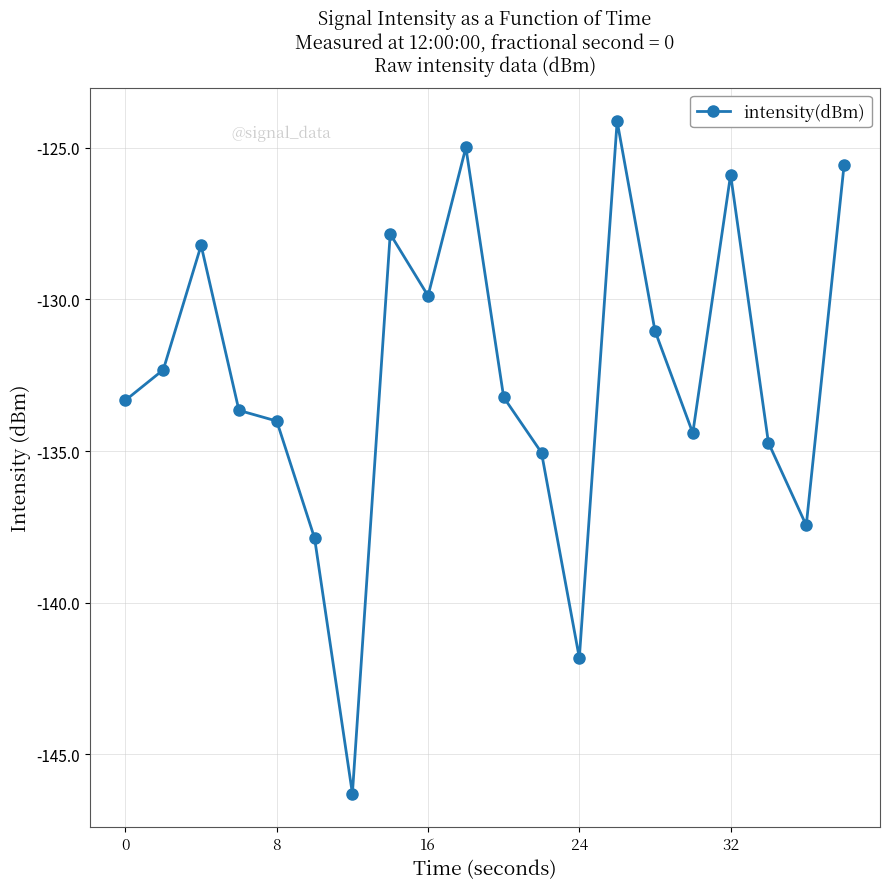

What is the value of the 12th point from the left?

-135.1